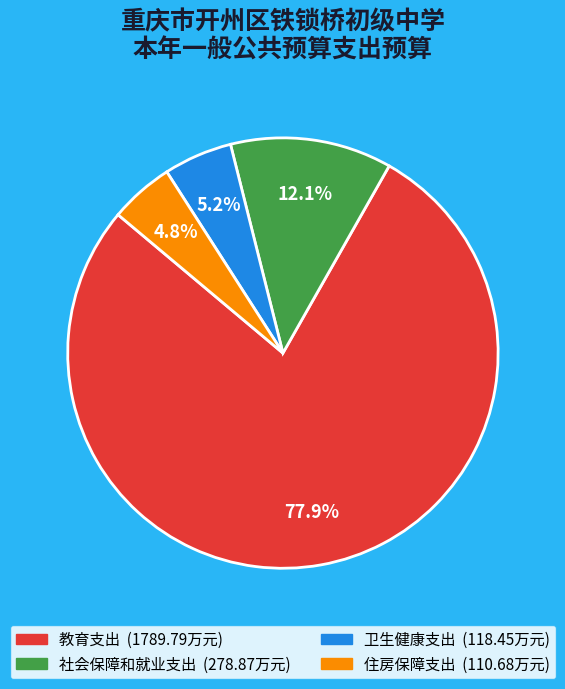

Which slice represents more than half of the pie?

教育支出